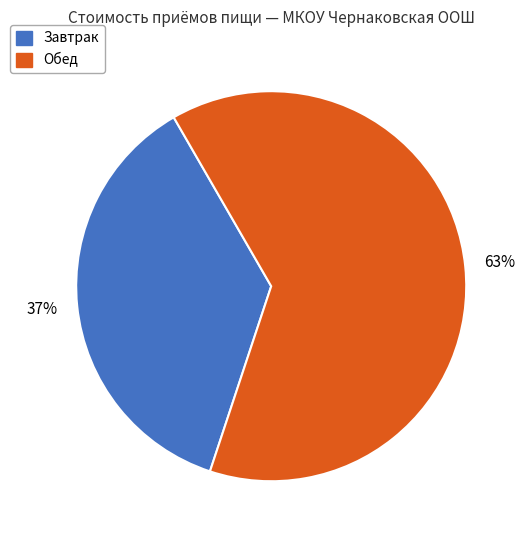

Count the number of slices in the pie.

2